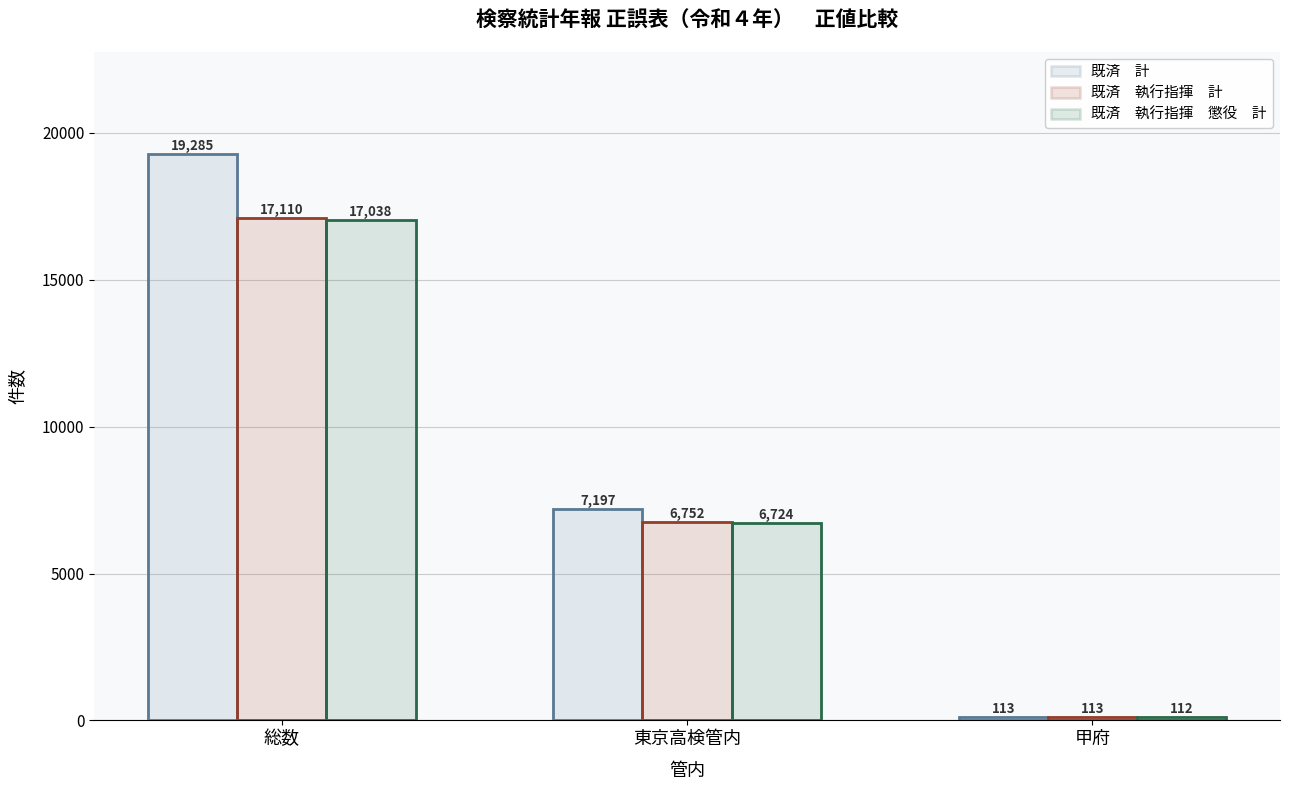

Rank the series at 甲府 from lowest to highest value.

既済　執行指揮　懲役　計, 既済　計, 既済　執行指揮　計